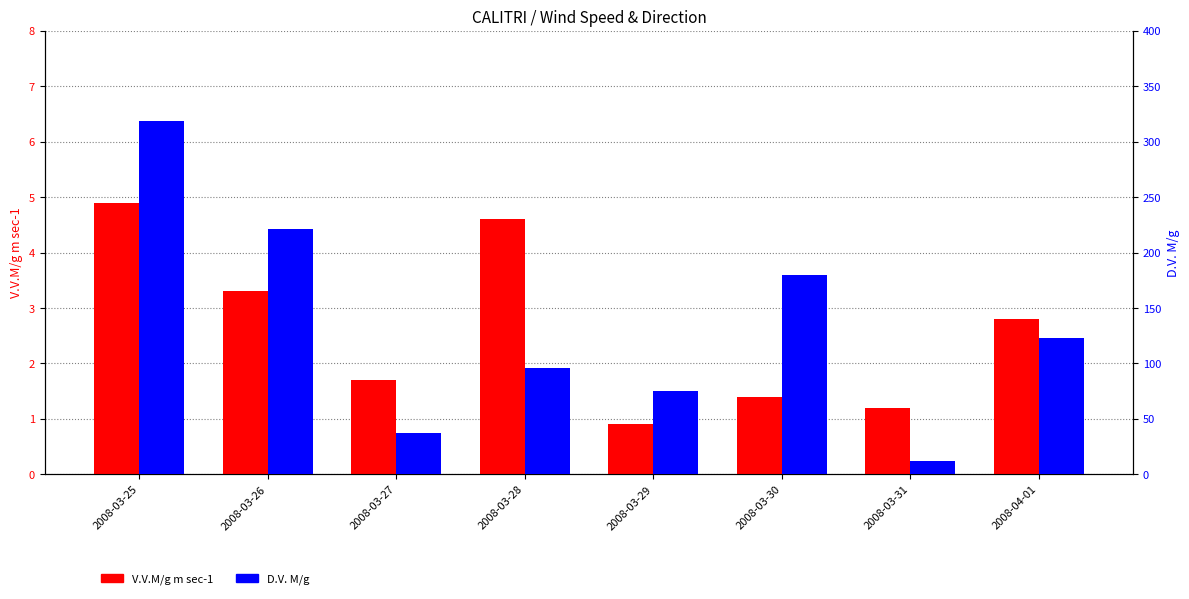

How many data points in V.V.M/g m sec-1 are above 2?

4